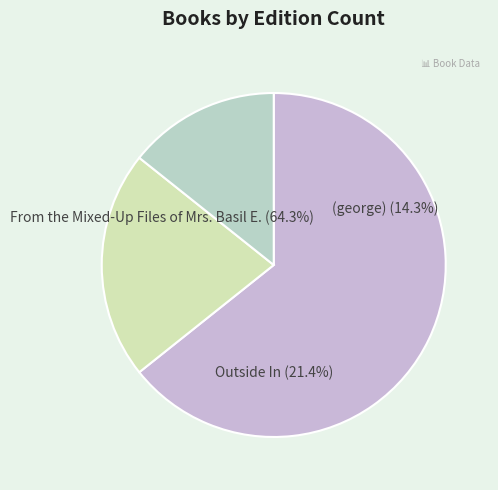

Does (george) account for over 50% of the chart?

No